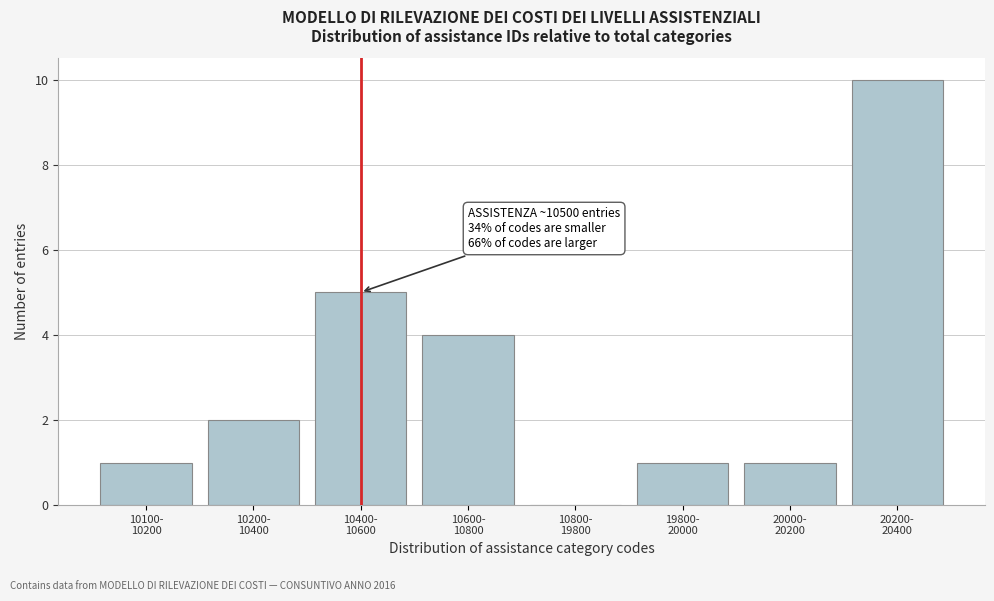

What is the sum of all values?

24